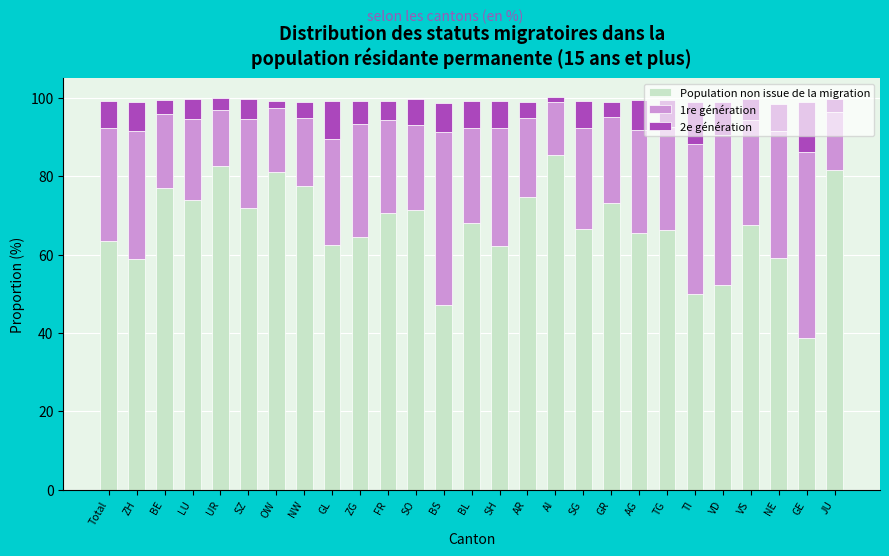

What is the sum of the Population non issue de la migration values at VS and JU?

149.2